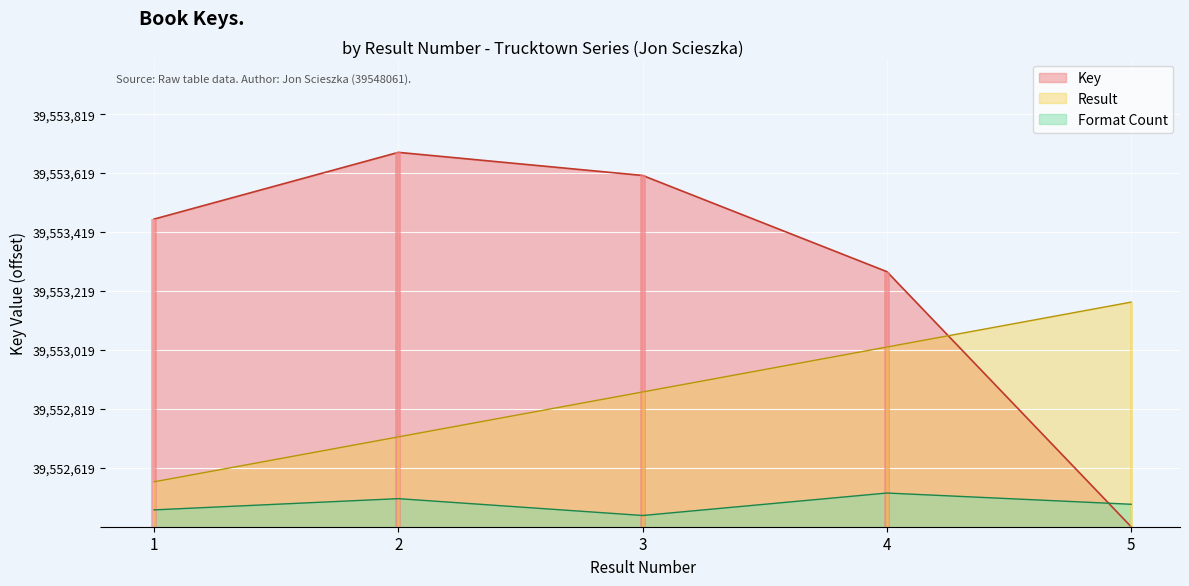

Count the number of categories in the chart.

5